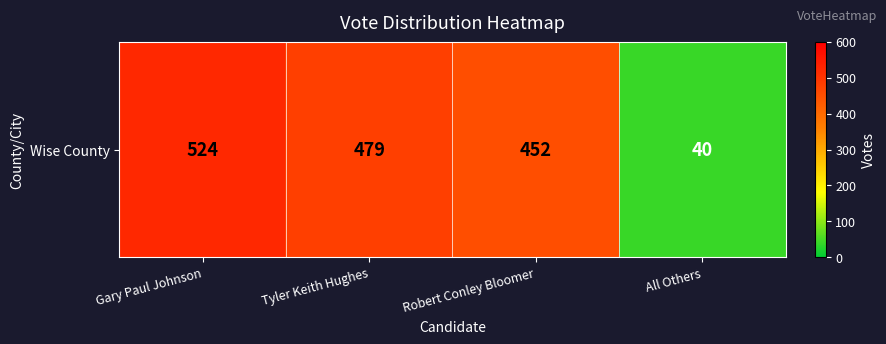

True or false: the data shows 294 at Robert Conley Bloomer.

False